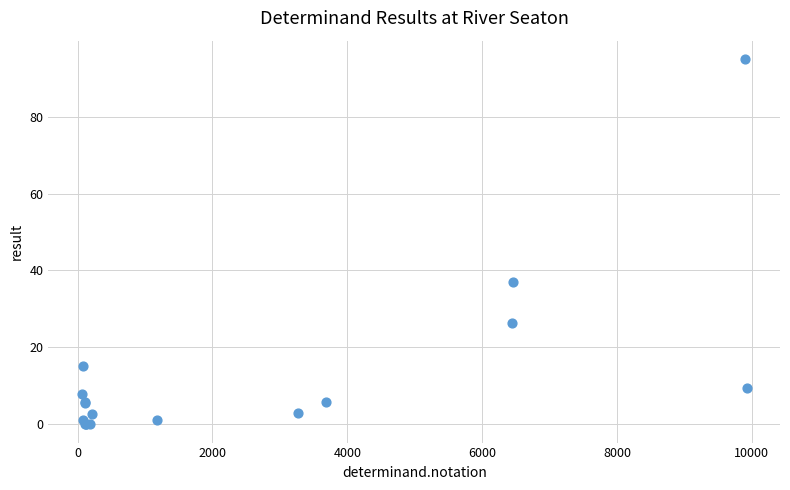

What Y value in the scatter plot is closest to 47?

37.1